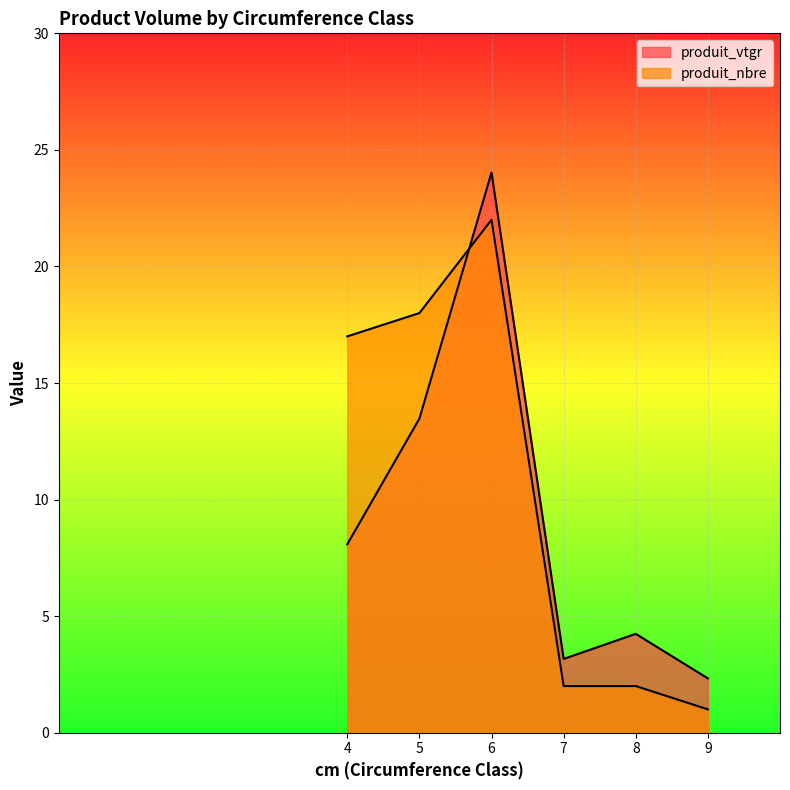

What is the total value across all series at 7?

5.2